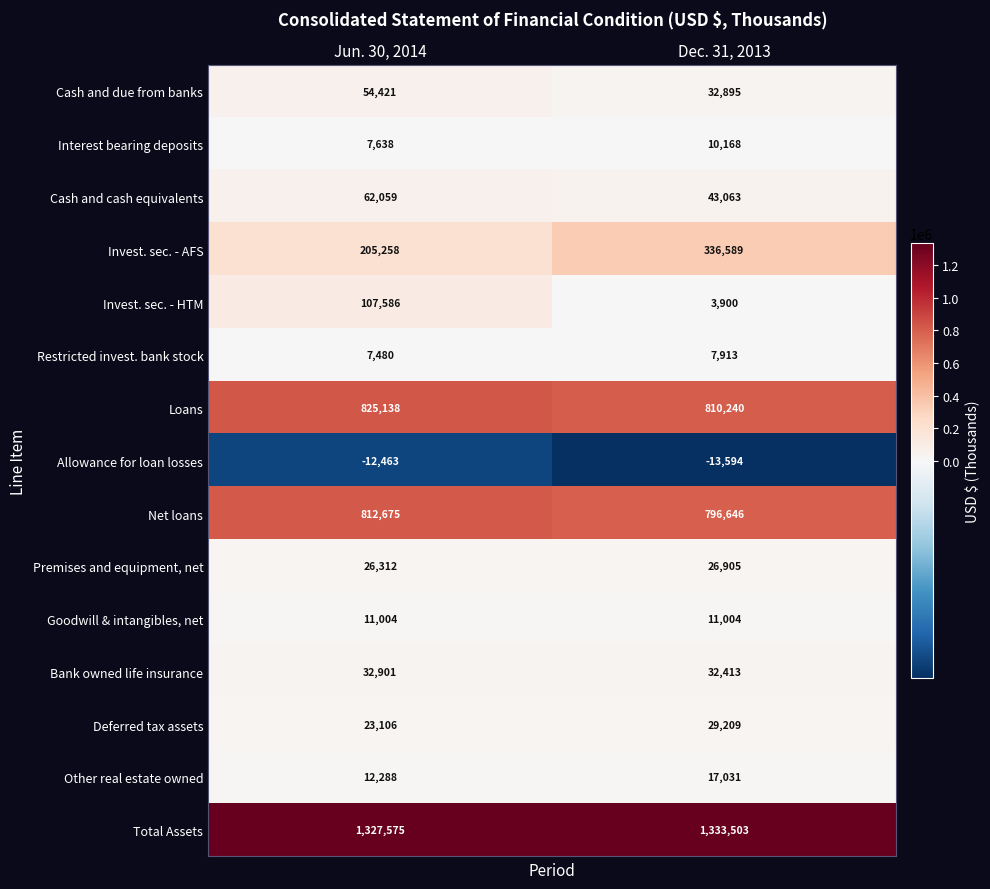

At which category does the chart reach its minimum across all series?

Dec. 31, 2013